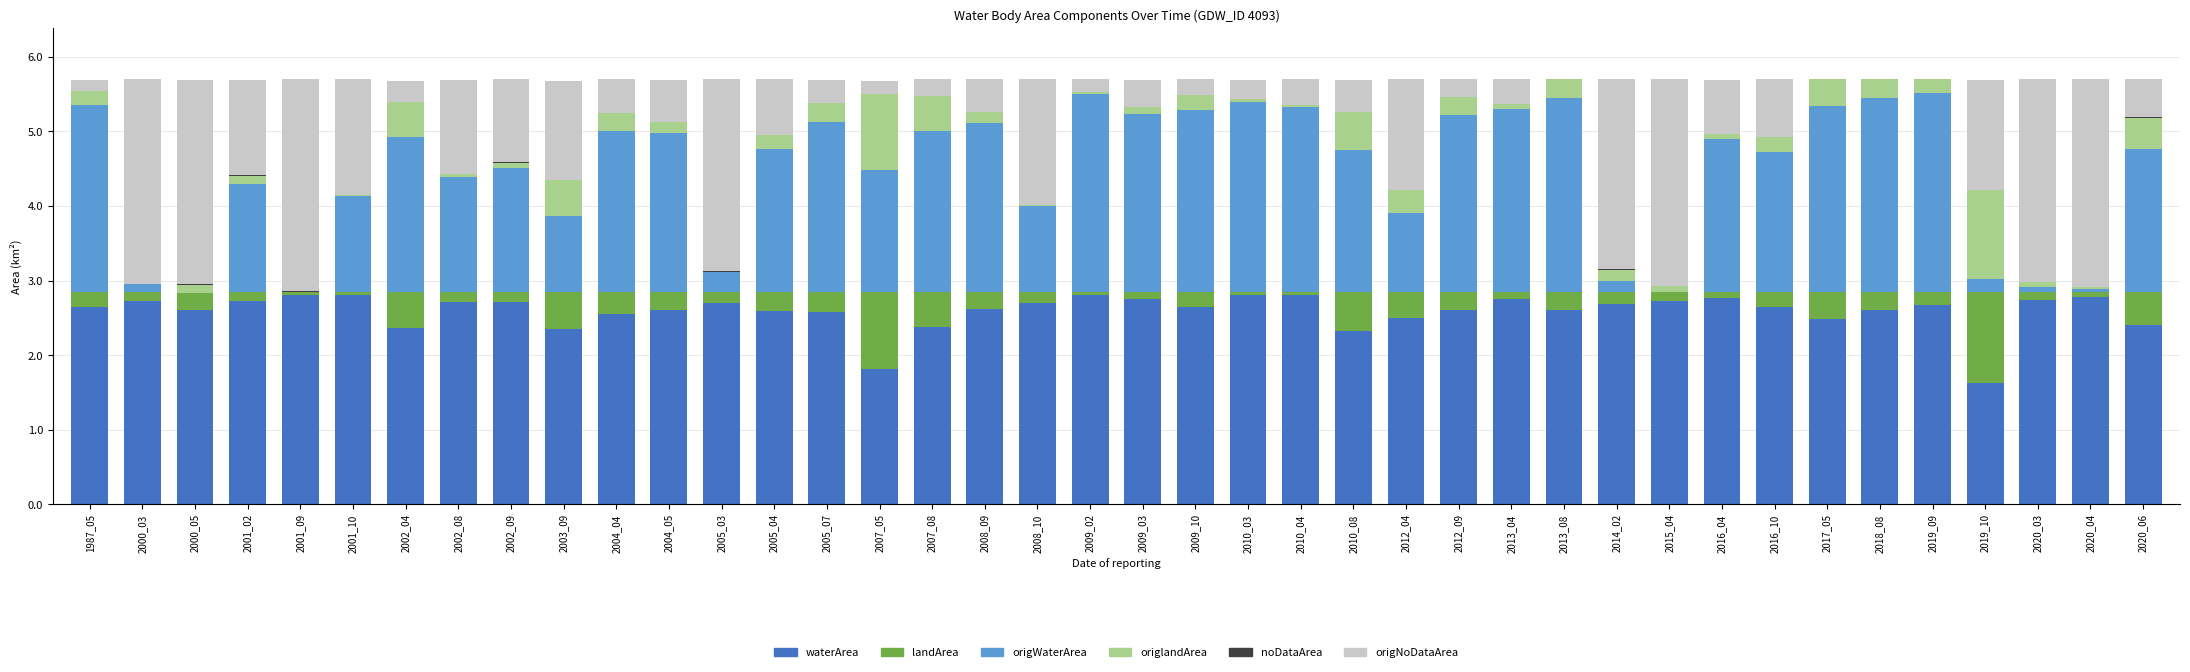

Where is waterArea nearest to the value 2?

2007_05